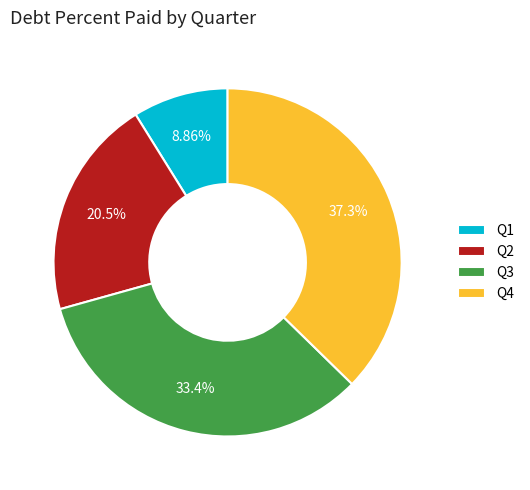

How many segments does this pie chart have?

4